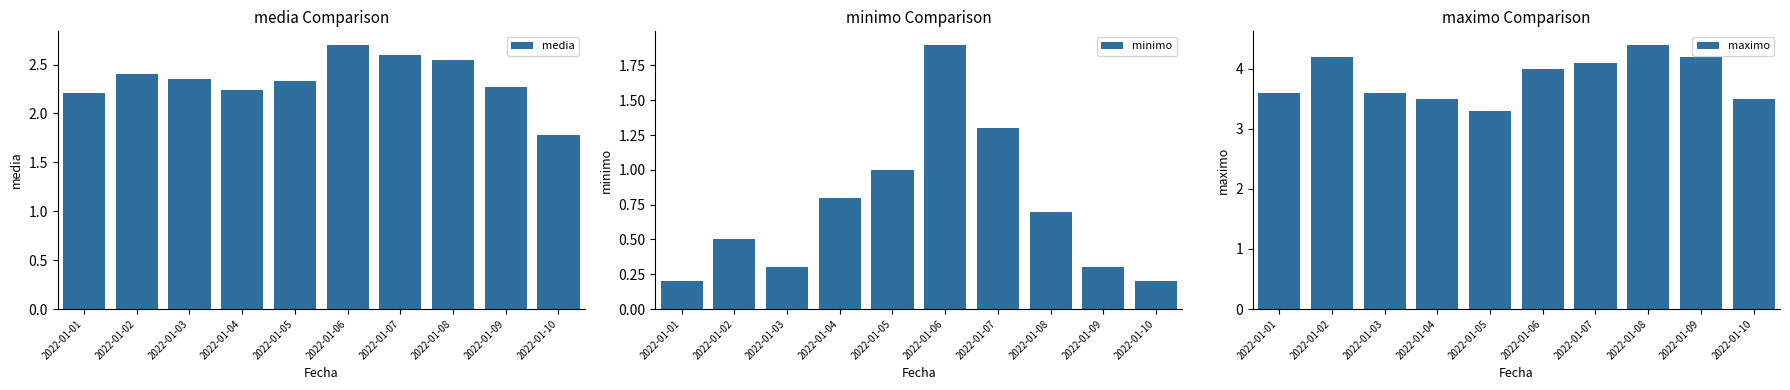

The value of minimo at 2022-01-01 is 0.3. True or false?

False